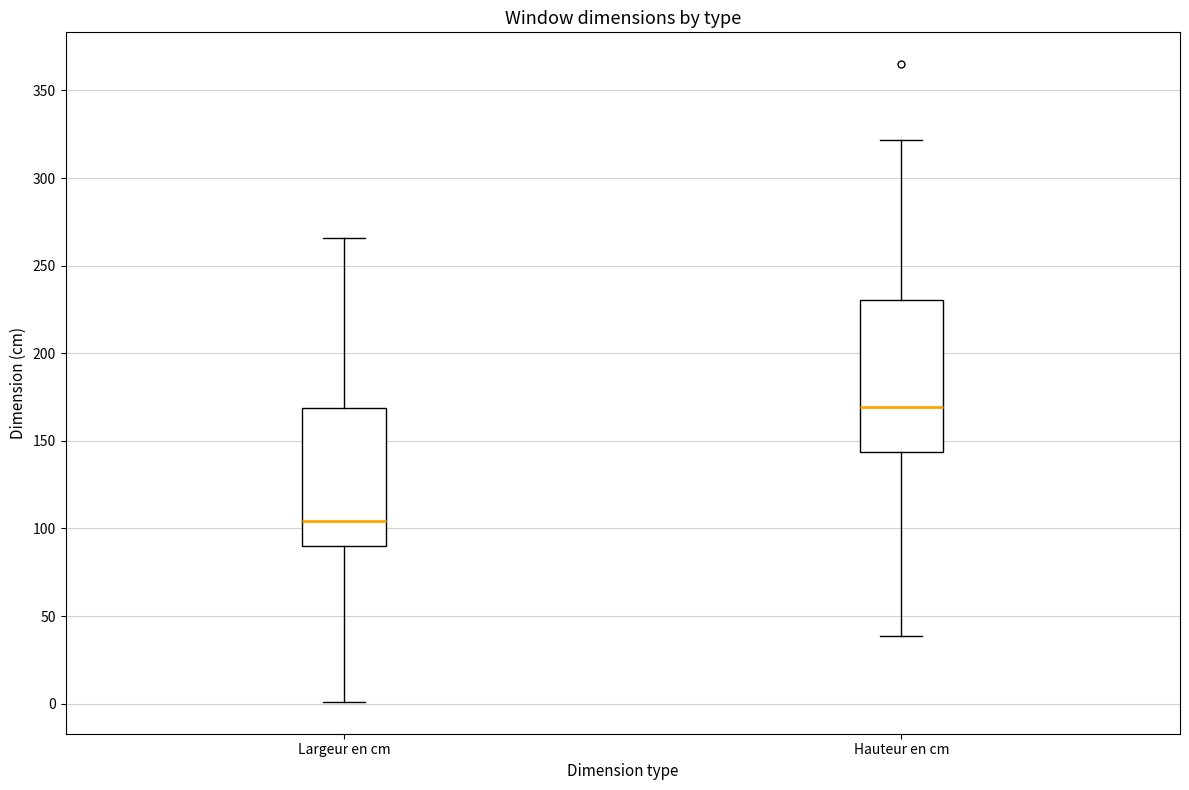

Which box has the lowest median line?

Largeur en cm